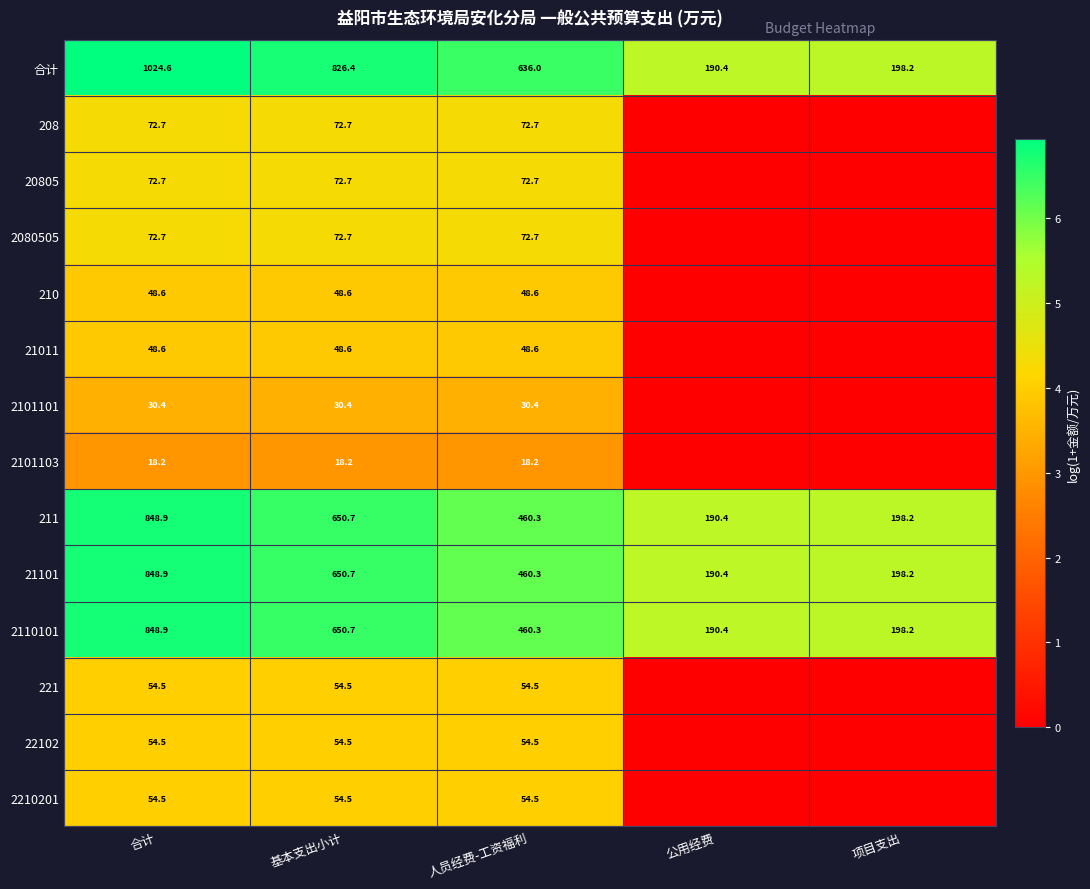

What is the spread (max minus min) of values at 人员经费-工资福利?

617.8